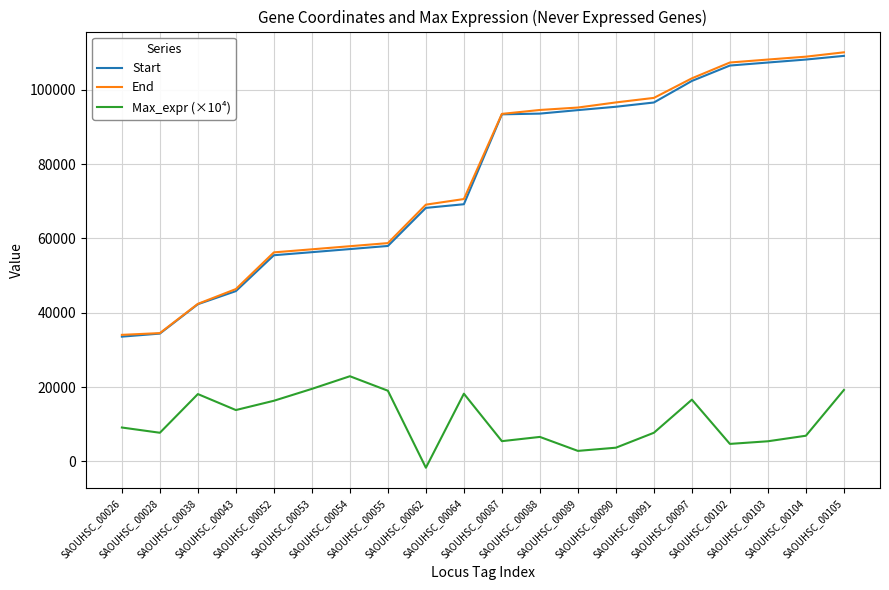

True or false: Start and Max_expr (×10⁴) cross at least once.

False